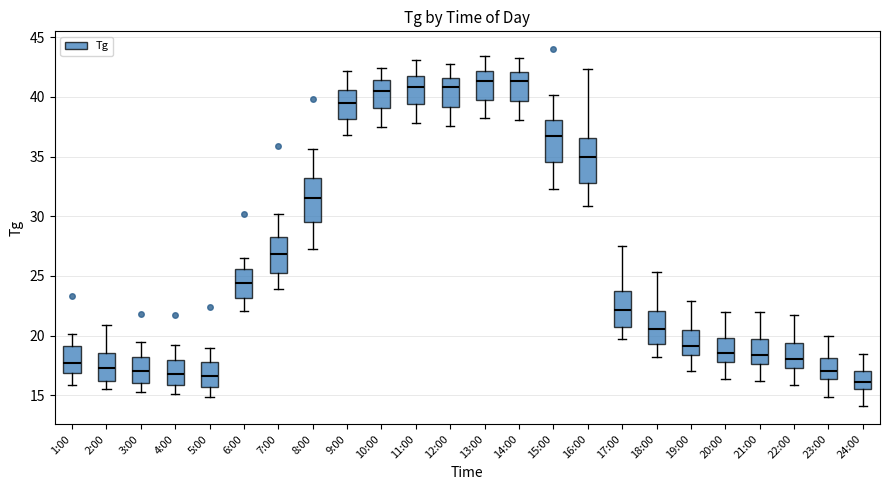

Where does the upper whisker of the box for 15:00 end on the y-axis? The values are not printed on the chart, so give them approximately, as read against the axis.

40.0